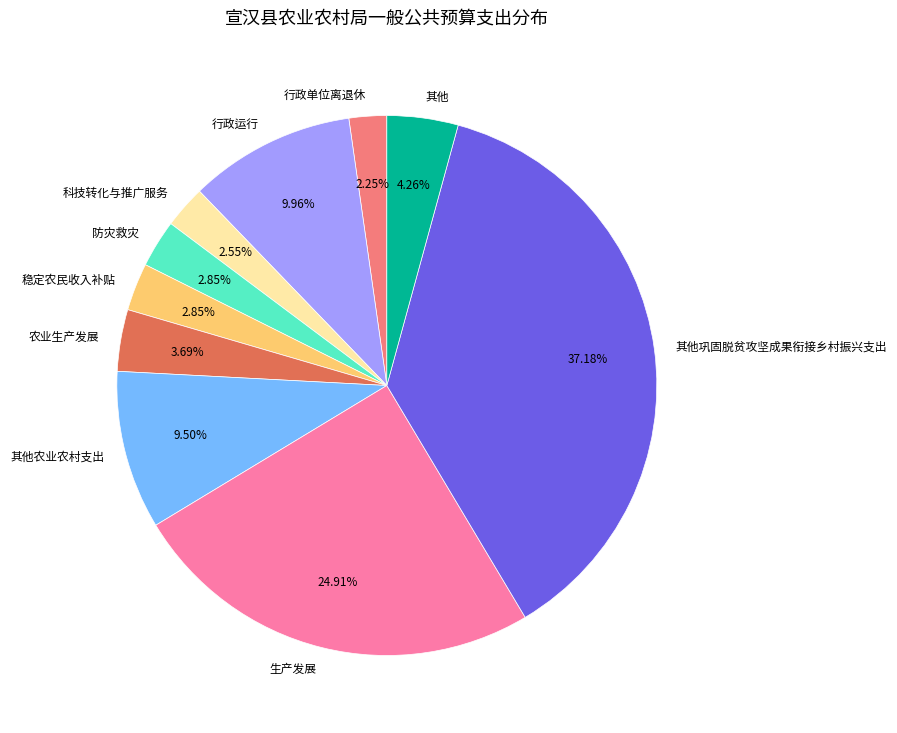

Between 防灾救灾 and 其他, which is larger?

其他